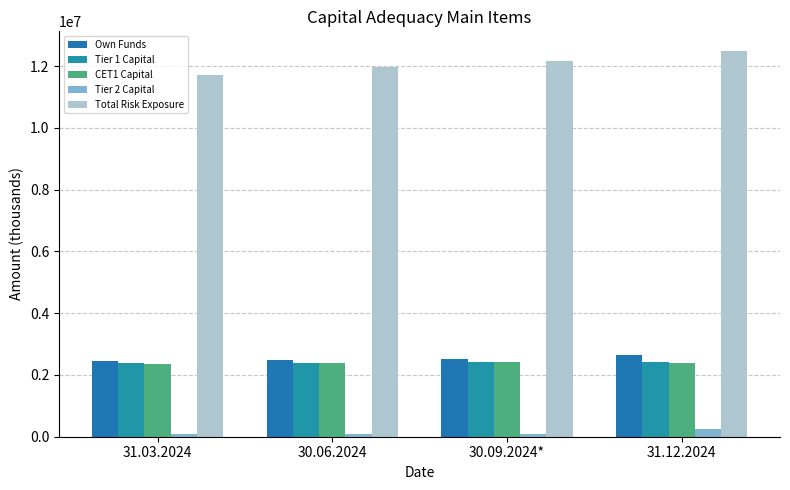

How many bars are there in total?

20